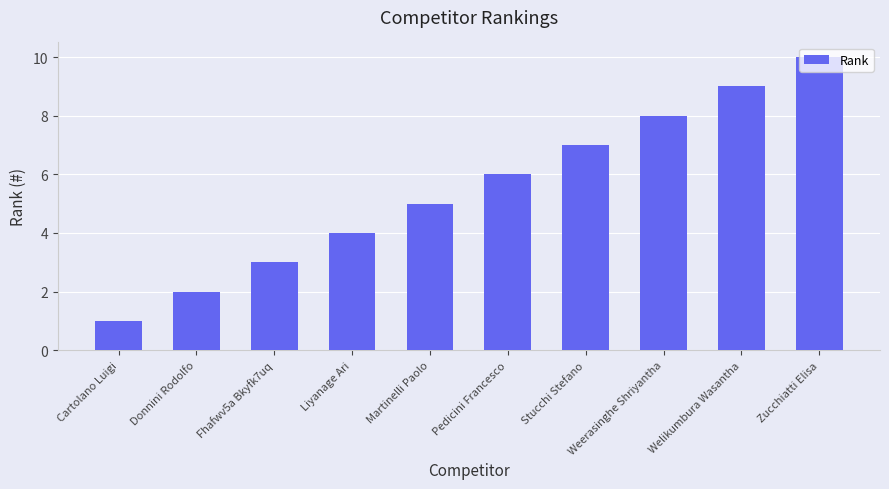

Where is the data nearest to the value 5?

Martinelli Paolo